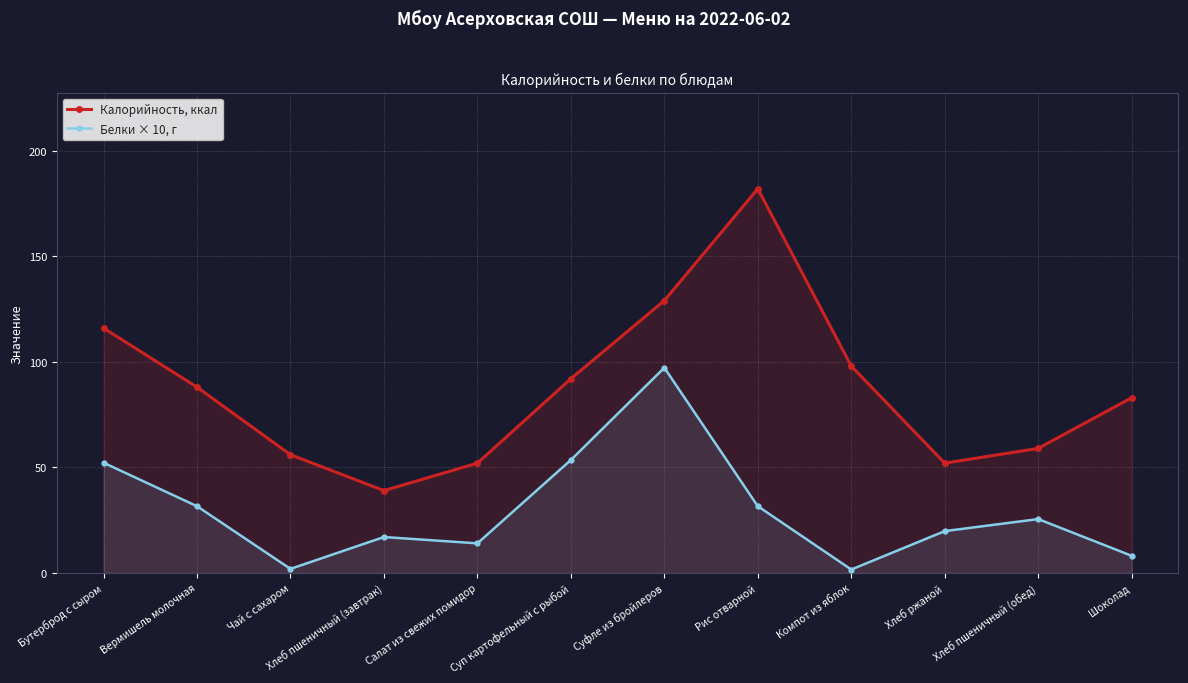

True or false: Белки × 10, г has more than 2 points higher than both neighbors.

True